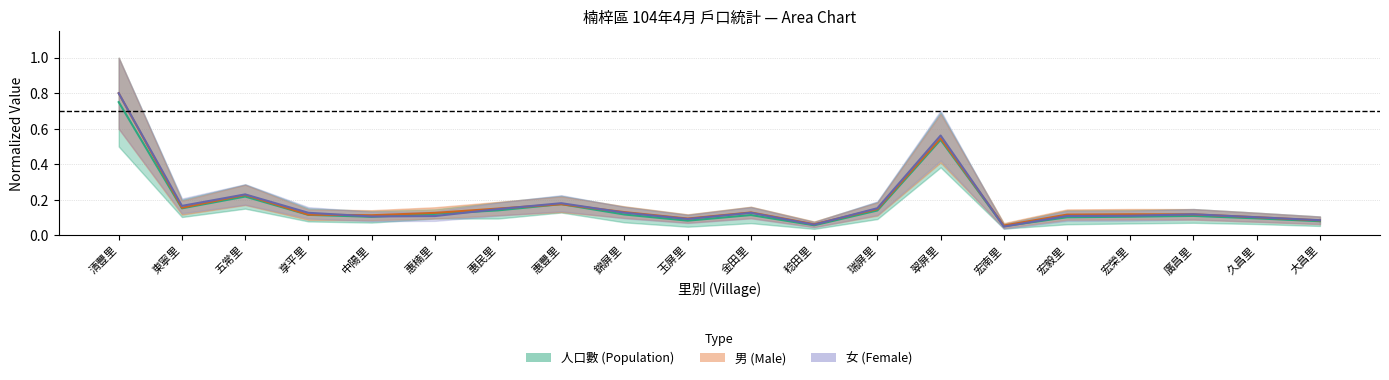

Which series has the widest spread of values?

女